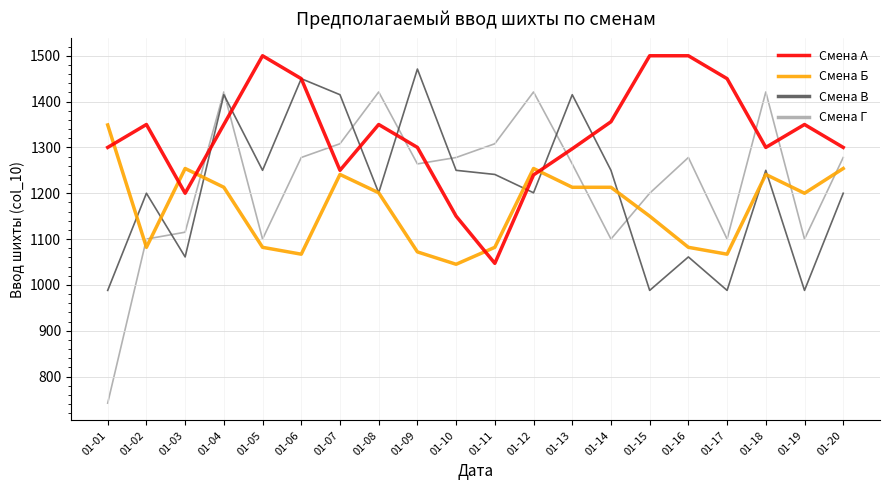

The value of Смена А at 01-09 is 647. True or false?

False